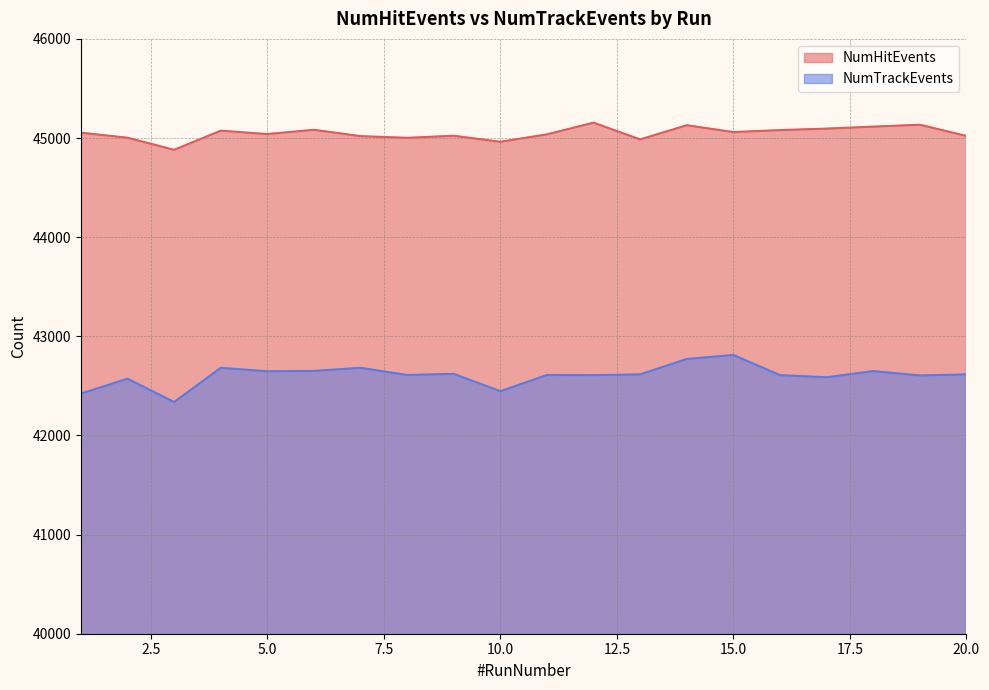

At how many categories does at least one series exceed 43149?

20